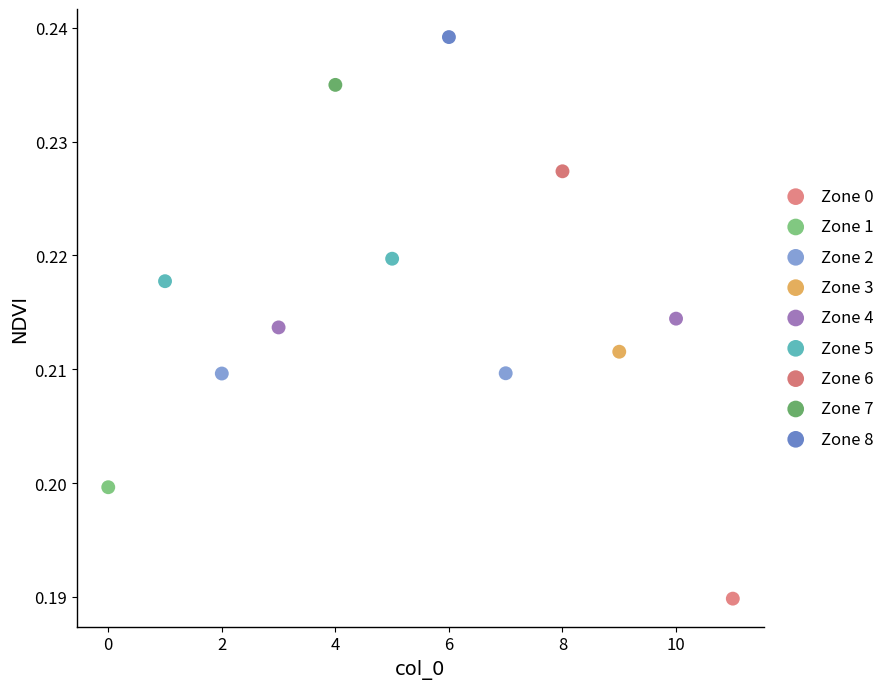

What are all the series names shown in the legend?

Zone 0, Zone 1, Zone 2, Zone 3, Zone 4, Zone 5, Zone 6, Zone 7, Zone 8